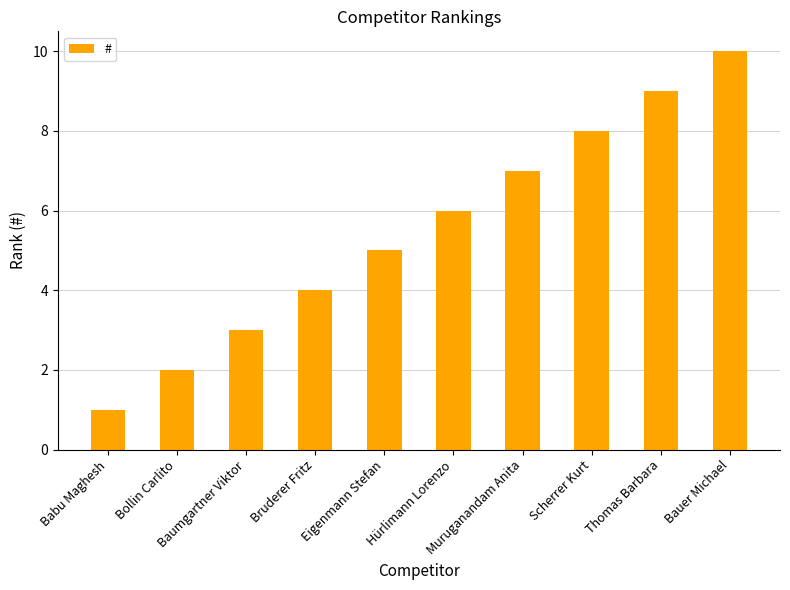

What is the sum of all values?

55